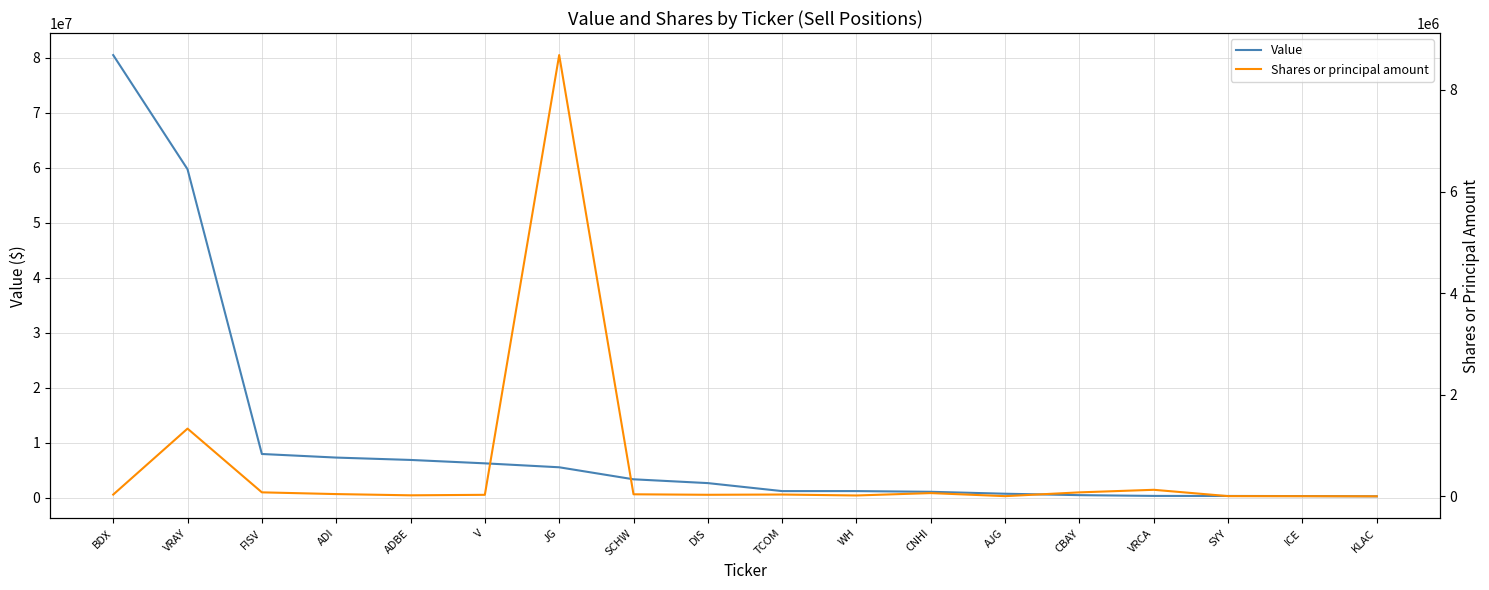

What is the sum of all Value values?

186423589